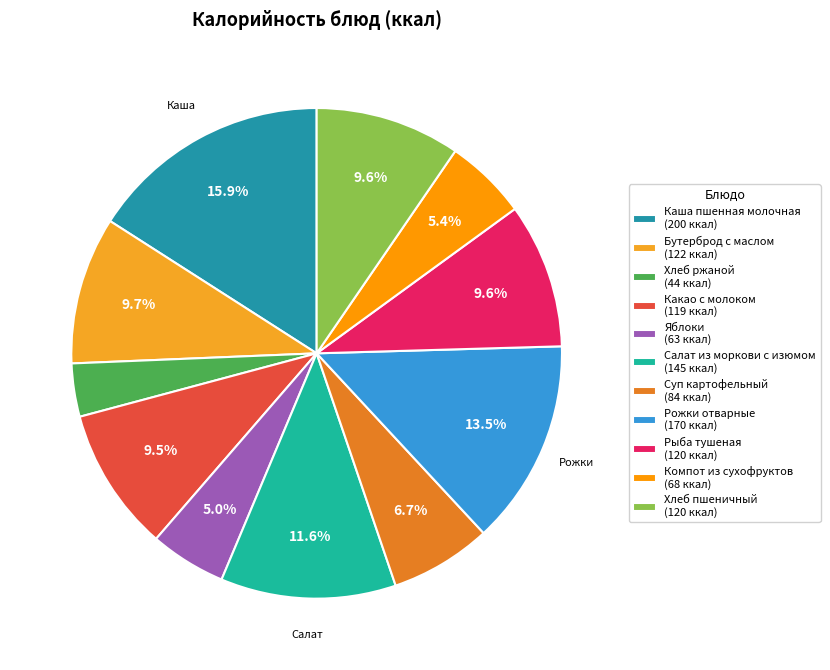

Does Компот из сухофруктов account for over 50% of the chart?

No